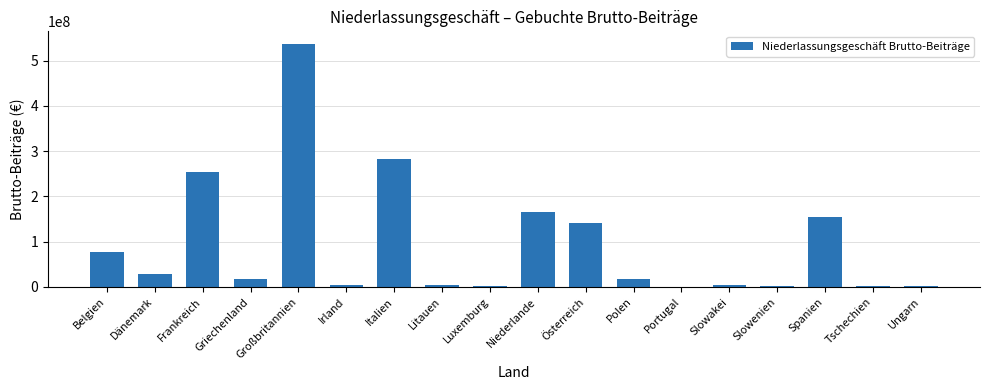

What is the sum of the values at Belgien and Griechenland?

94013482